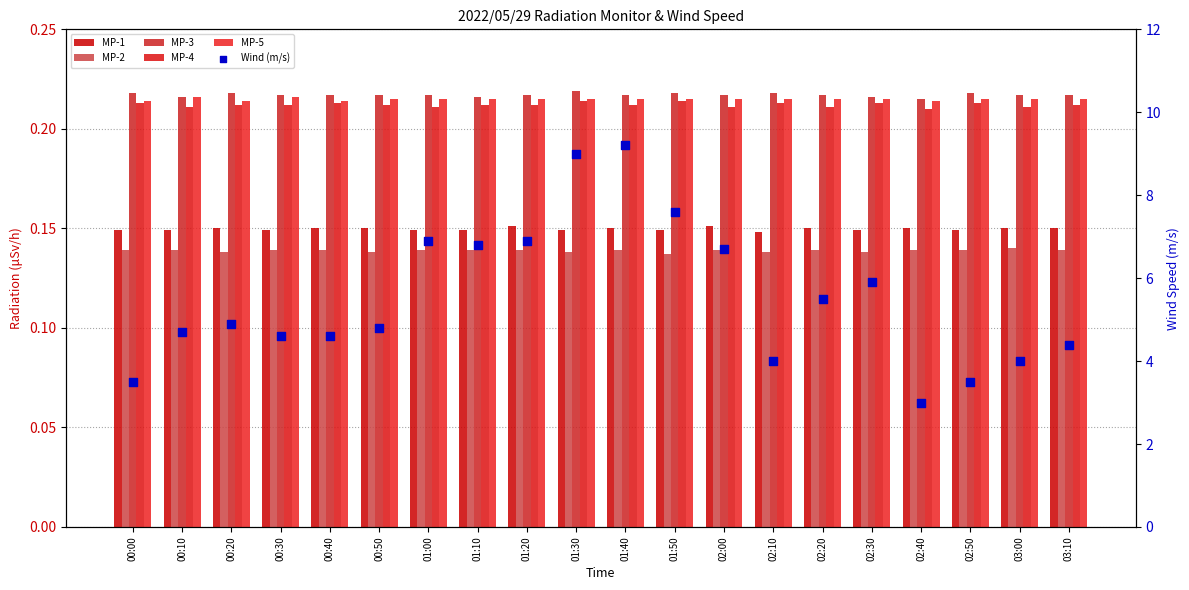

What is the total value across all series at 01:40?

10.1